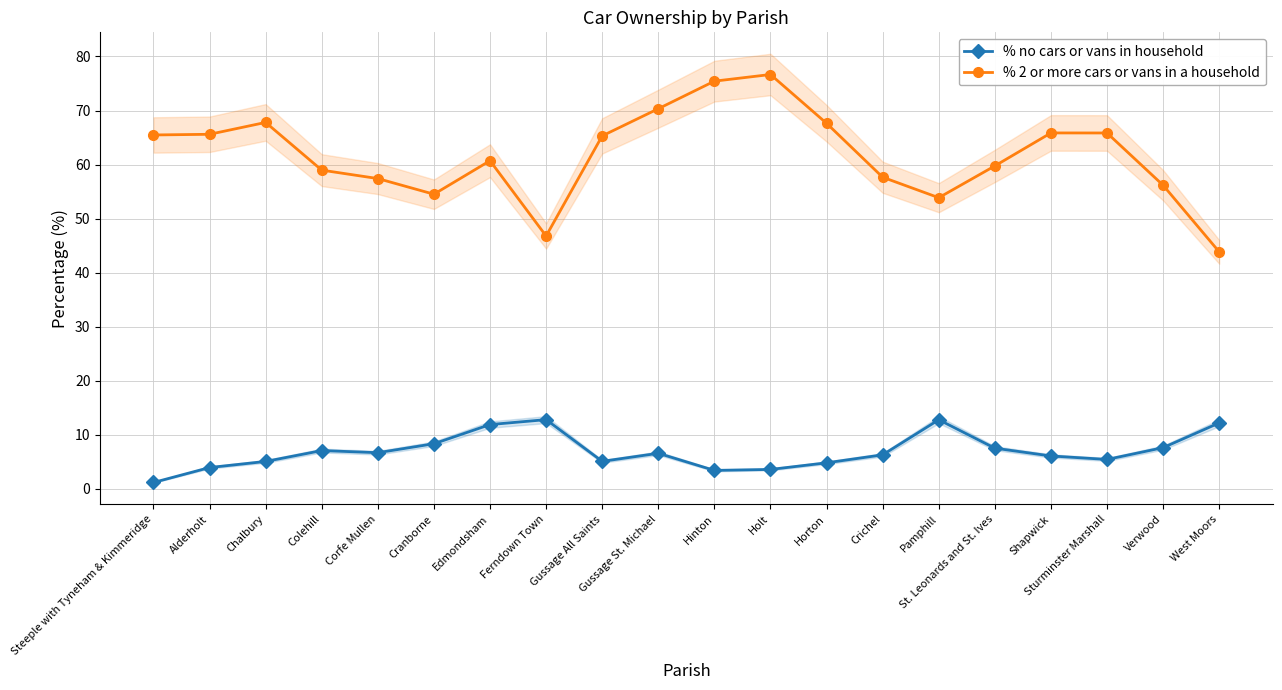

At Cranborne, list the series in order from largest to smallest.

% 2 or more cars or vans in a household, % no cars or vans in household